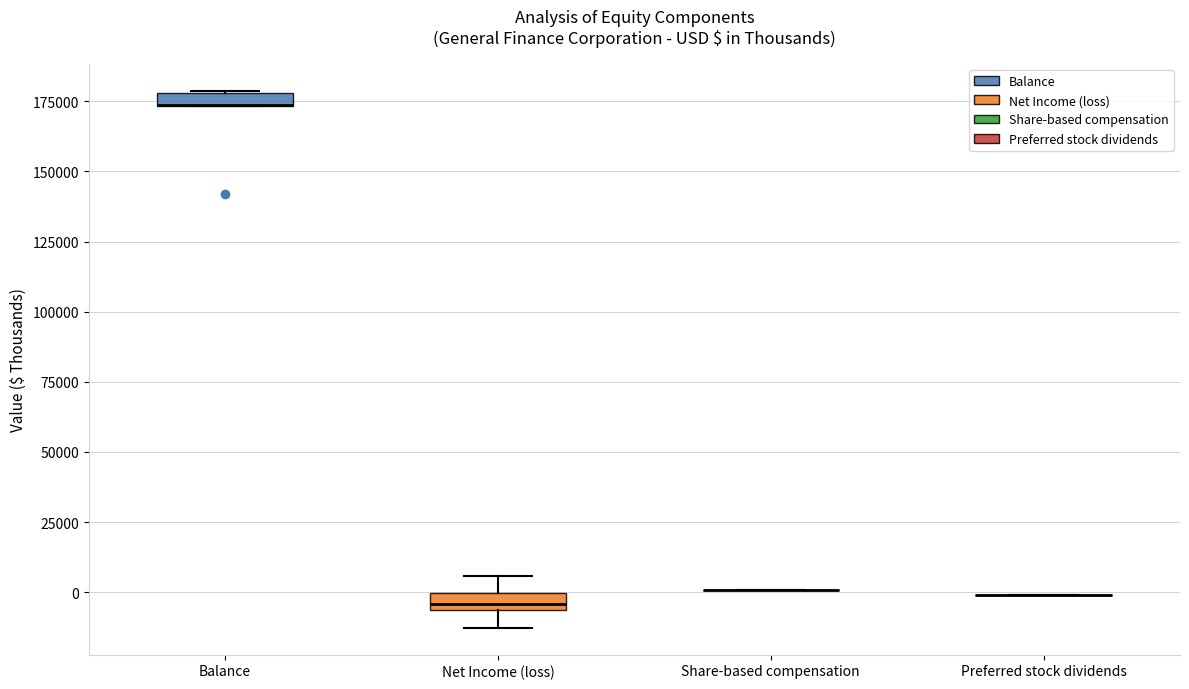

Where is the upper edge of the box for Balance on the y-axis? The values are not printed on the chart, so give them approximately, as read against the axis.

180000